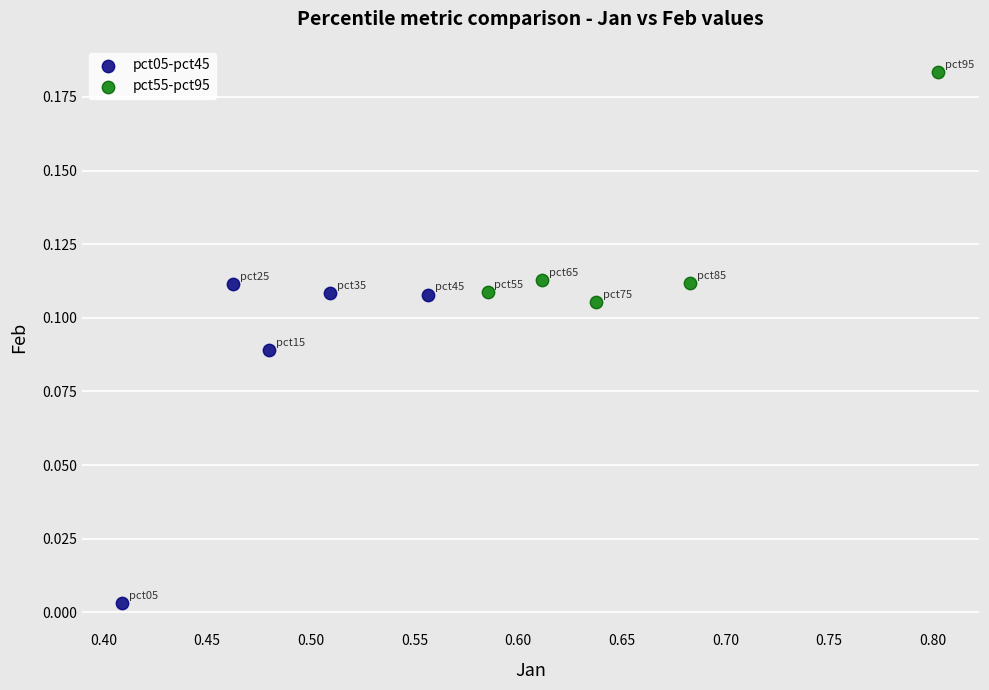

Which series reaches the minimum Y coordinate?

pct05-pct45